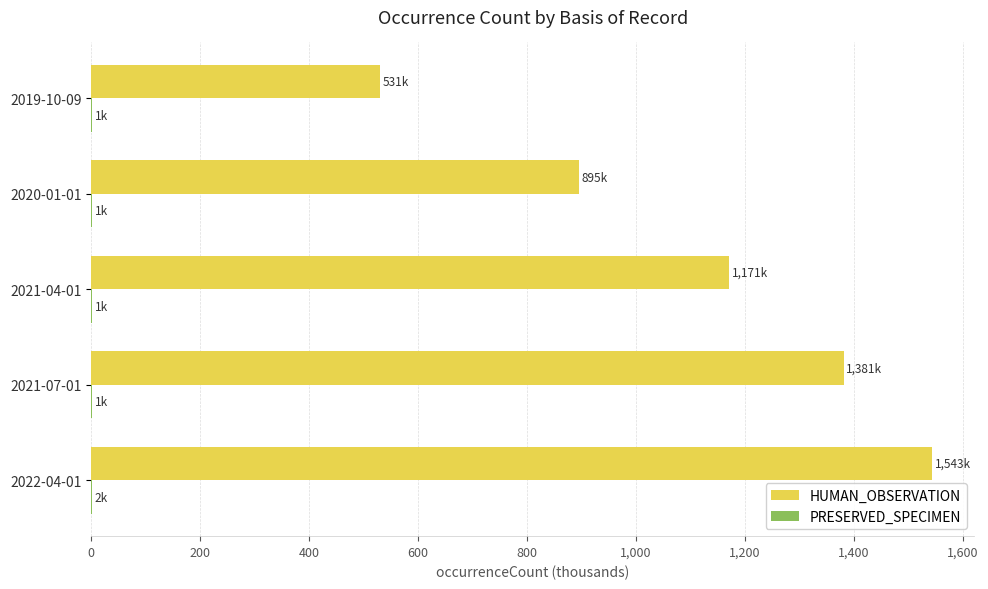

Between 2021-07-01 and 2022-04-01, which series saw the biggest shift?

HUMAN_OBSERVATION